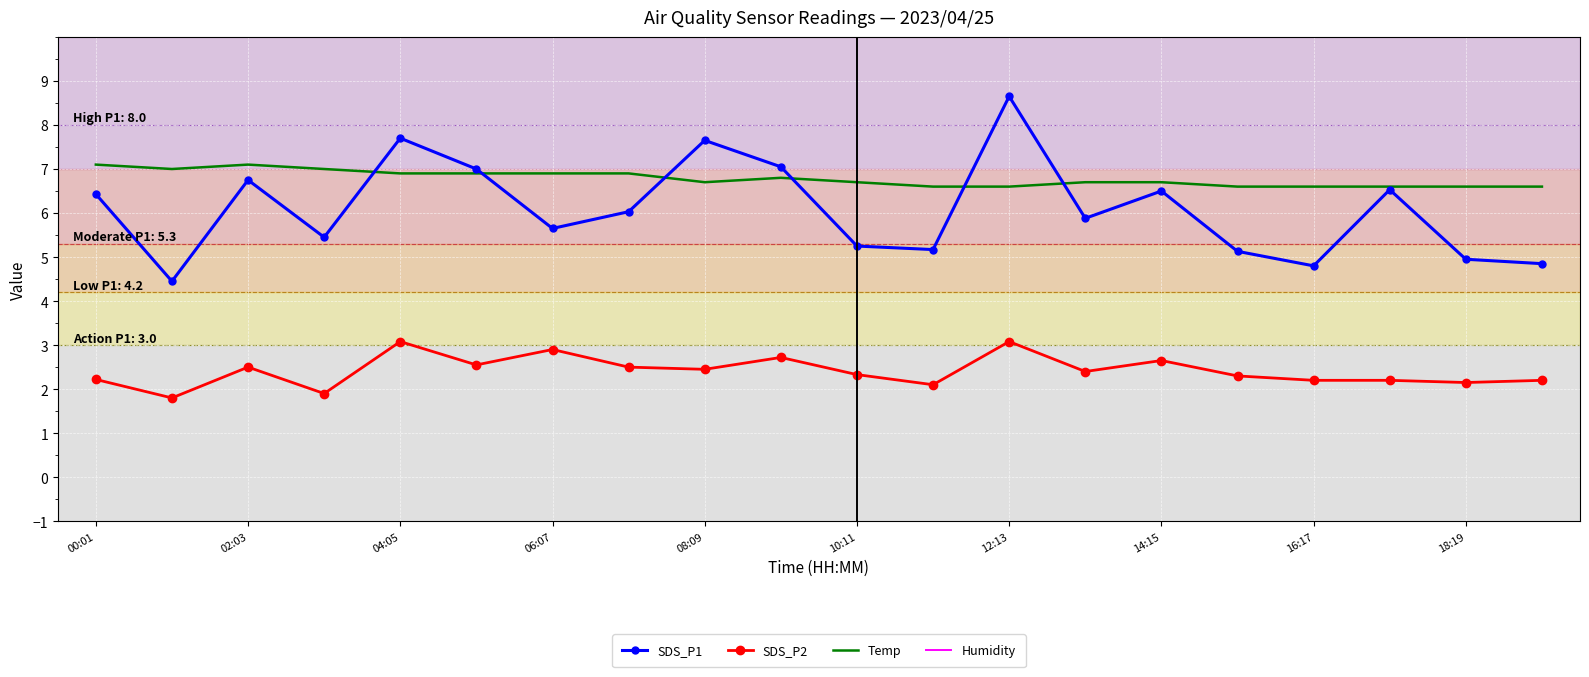

What is the maximum value for Temp?

7.1